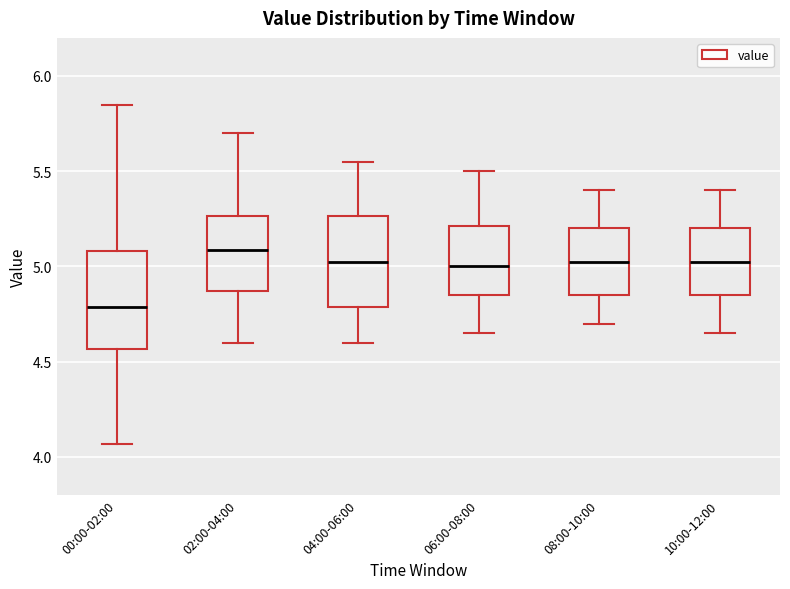

Reading left to right, transcribe this box plot: for each box, give where its median line is, the range the box spans, and where its two whiskers end, as read against the y-axis. The values are not printed on the chart, so give them approximately, as read against the axis.

00:00-02:00: median 4.80, box 4.55 to 5.10, whiskers 4.05 to 5.85
02:00-04:00: median 5.10, box 4.85 to 5.25, whiskers 4.60 to 5.70
04:00-06:00: median 5.05, box 4.80 to 5.25, whiskers 4.60 to 5.55
06:00-08:00: median 5.00, box 4.85 to 5.20, whiskers 4.65 to 5.50
08:00-10:00: median 5.05, box 4.85 to 5.20, whiskers 4.70 to 5.40
10:00-12:00: median 5.05, box 4.85 to 5.20, whiskers 4.65 to 5.40